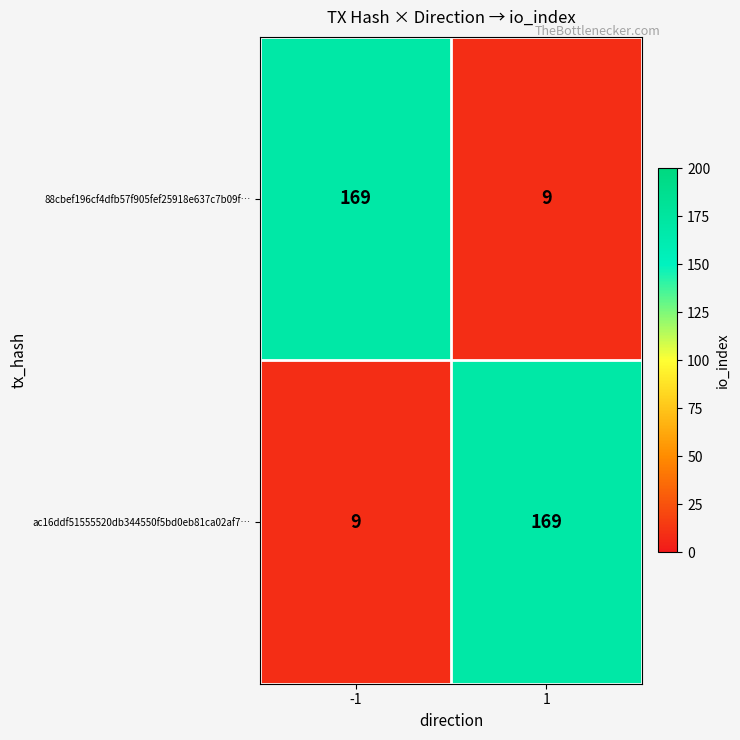

What is the sum of the ac16ddf51555520db344550f5bd0eb81ca02af7… values at 1 and -1?

178